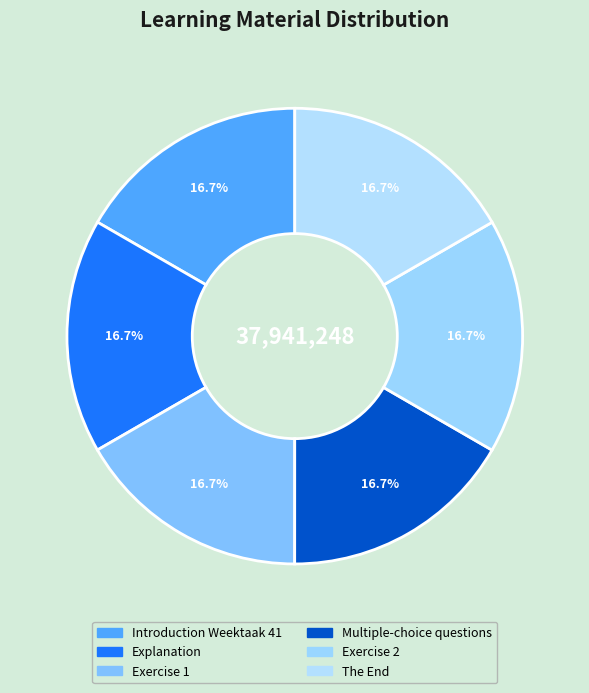

Rank the categories by value from highest to lowest.

The End, Exercise 2, Multiple-choice questions, Exercise 1, Introduction Weektaak 41, Explanation